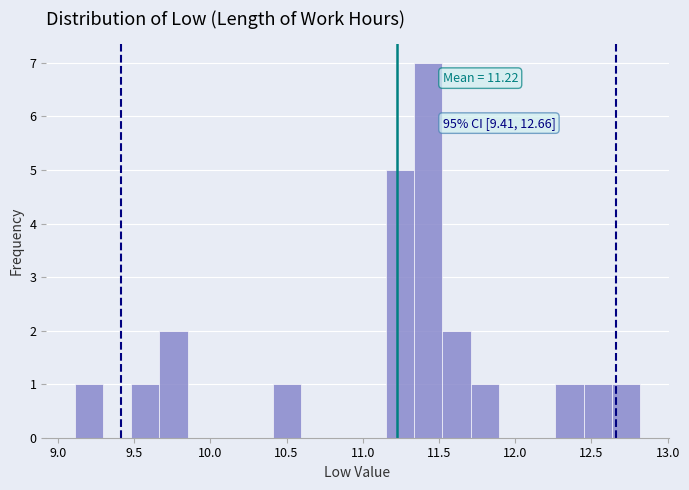

Around what value on the x-axis is the tallest bar? Give the approximate position of its centre, as read against the axis.

11.45